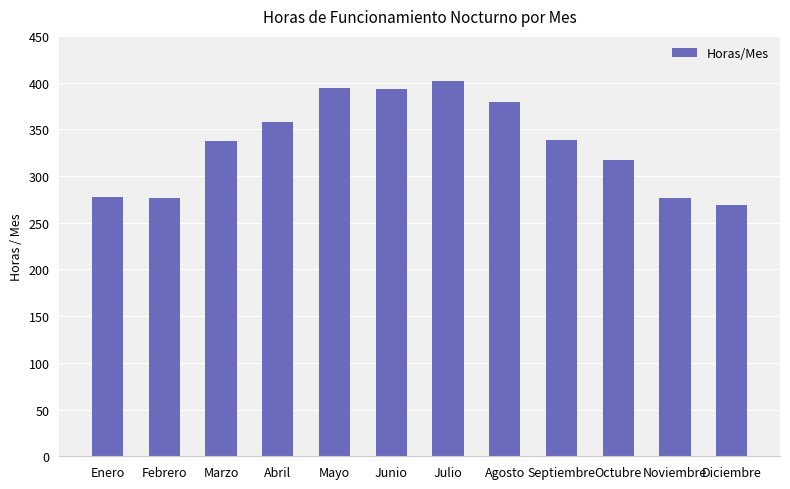

What is the sum of the values at Agosto and Febrero?

656.5